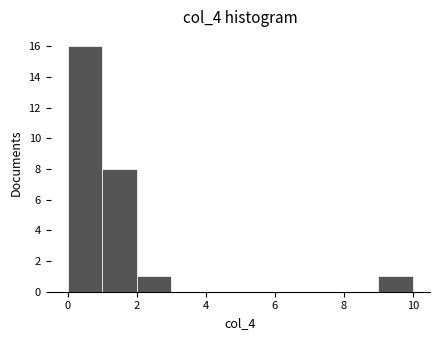

What is the height of the bar covering 2 to 3 on the x-axis? Neither the bar edges nor the heights are printed on the chart, so give them approximately, as read against the axes.

1